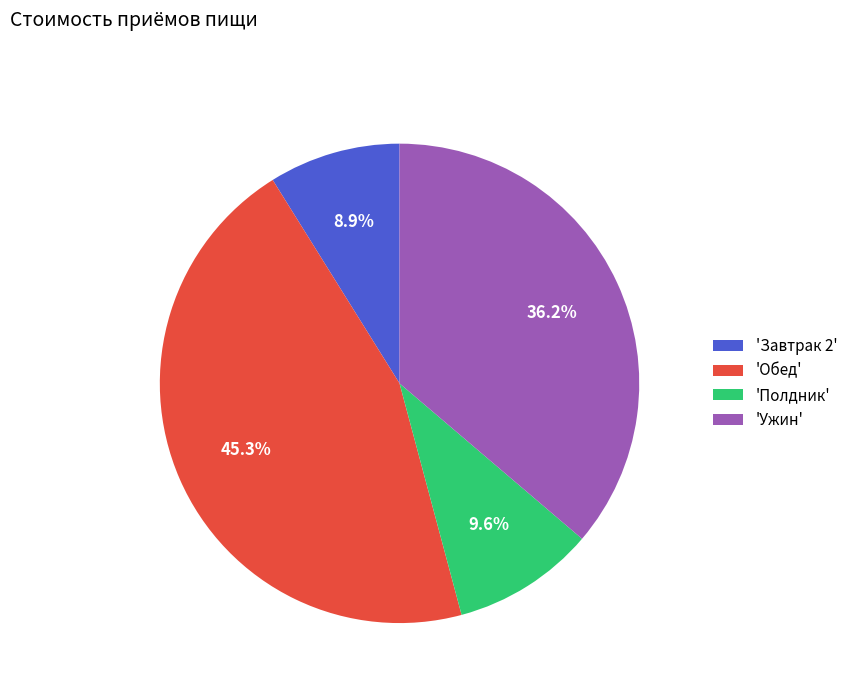

Rank the categories by value from lowest to highest.

'Завтрак 2', 'Полдник', 'Ужин', 'Обед'